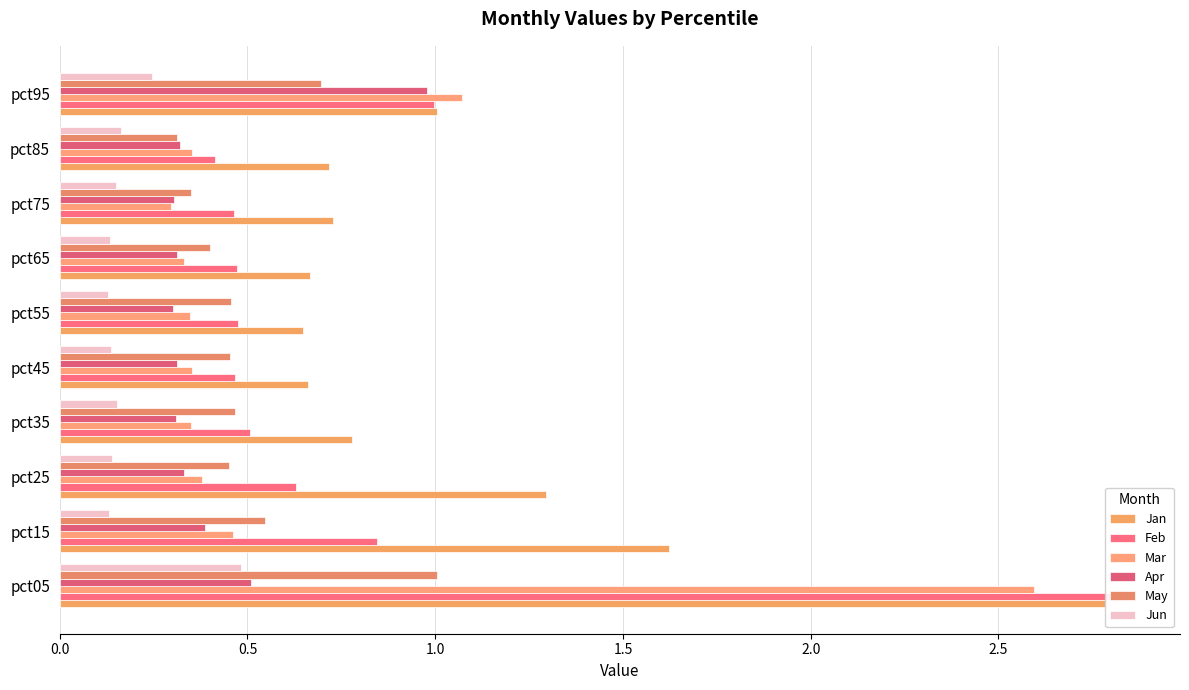

What is the difference between the second highest and minimum values in the Apr series?

0.2